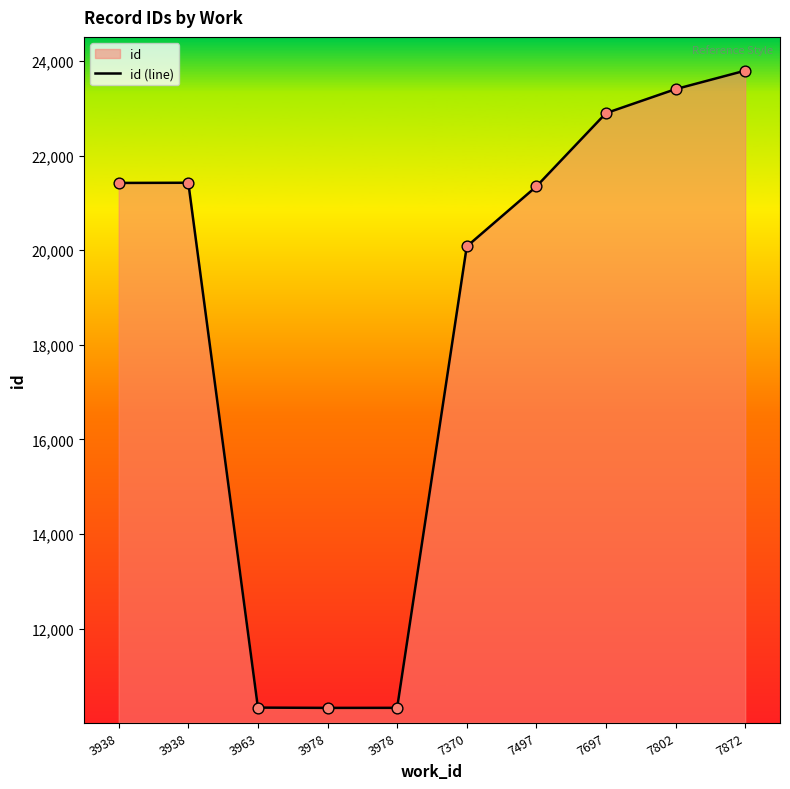

What is the change in value from 7370 to 7497?

+1269